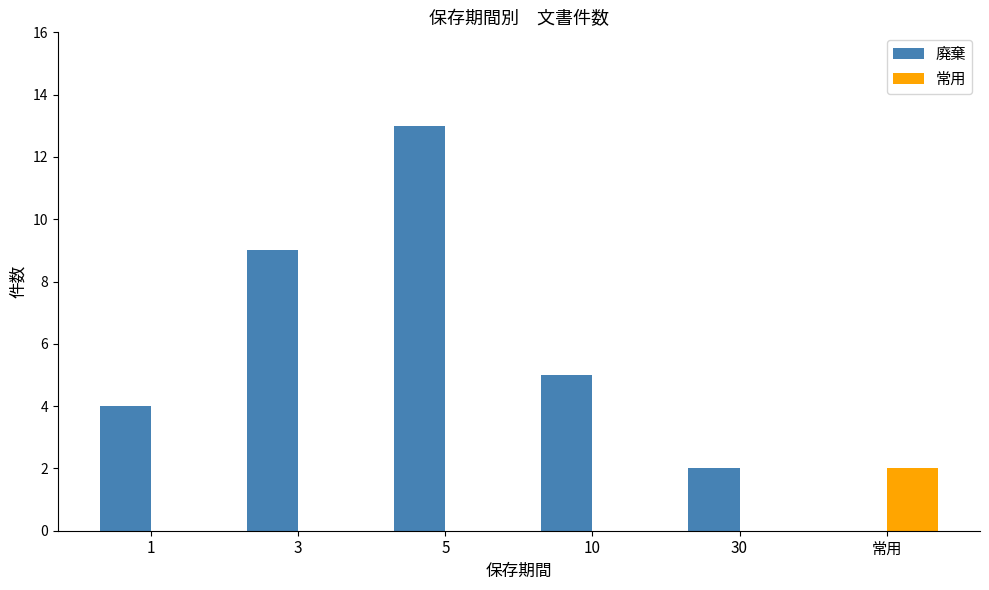

How many groups of bars are there?

6